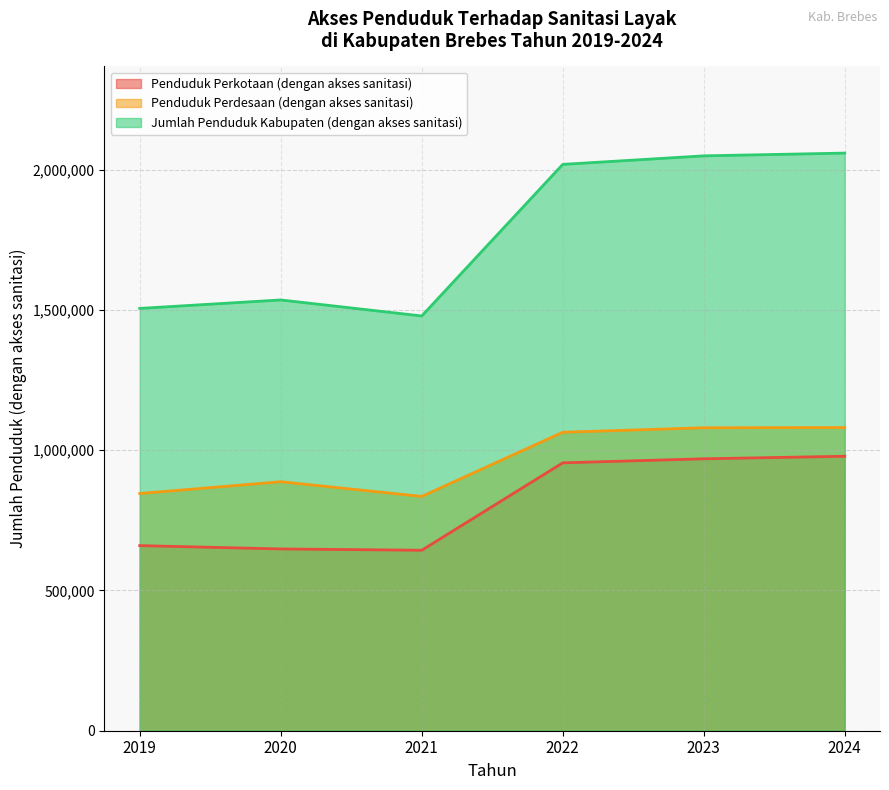

How many values in the Penduduk Perkotaan (dengan akses sanitasi) series exceed 955114?

2